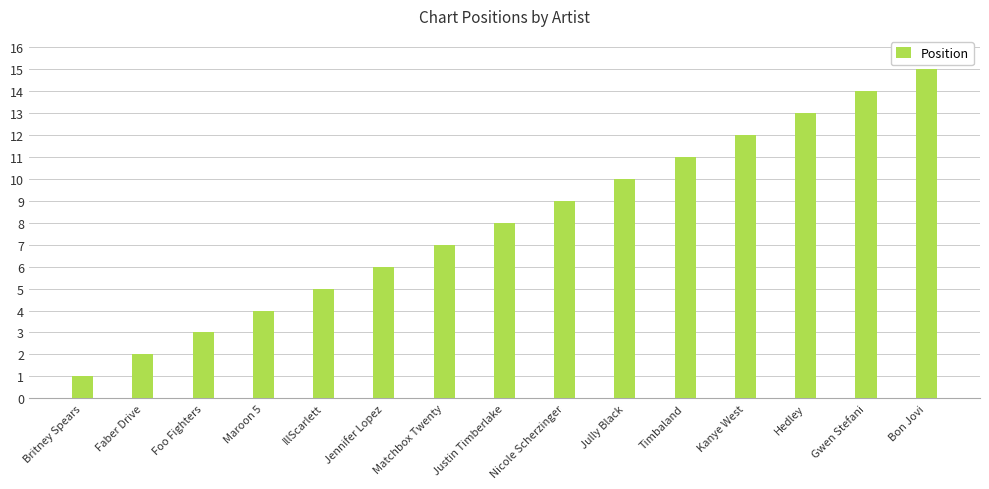

What is the label of the 9th bar from the right?

Matchbox Twenty